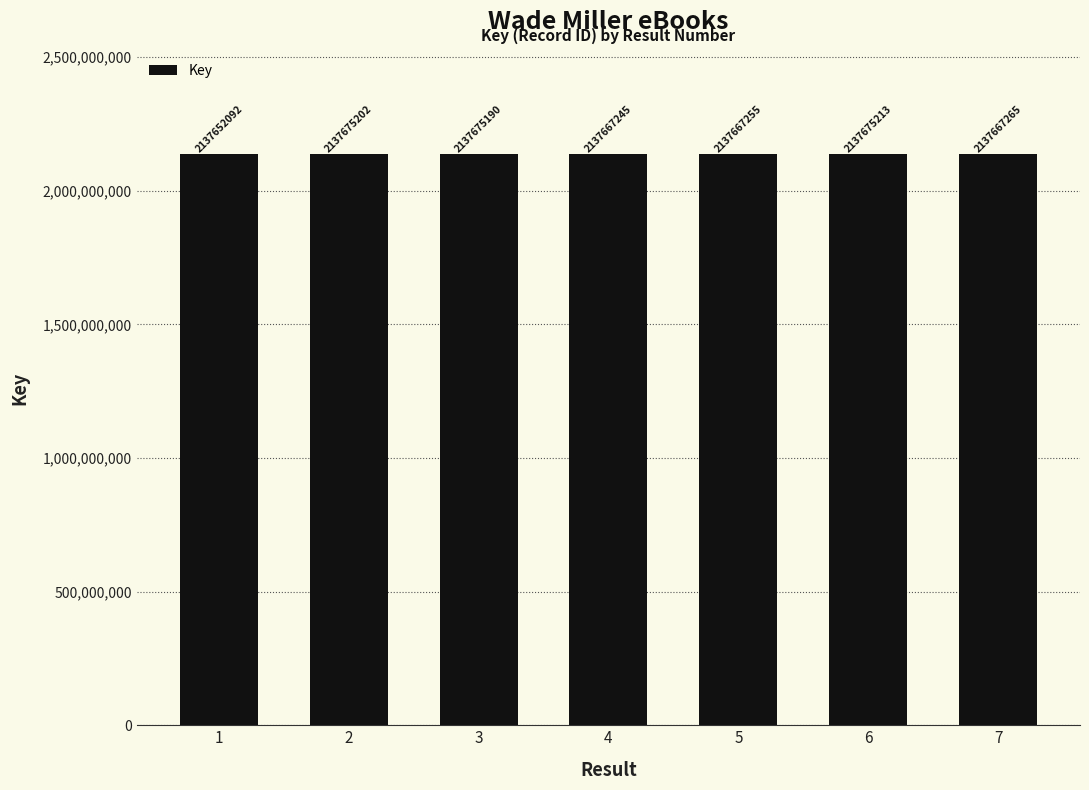

List the labels in order of value, largest first.

6, 2, 3, 7, 5, 4, 1